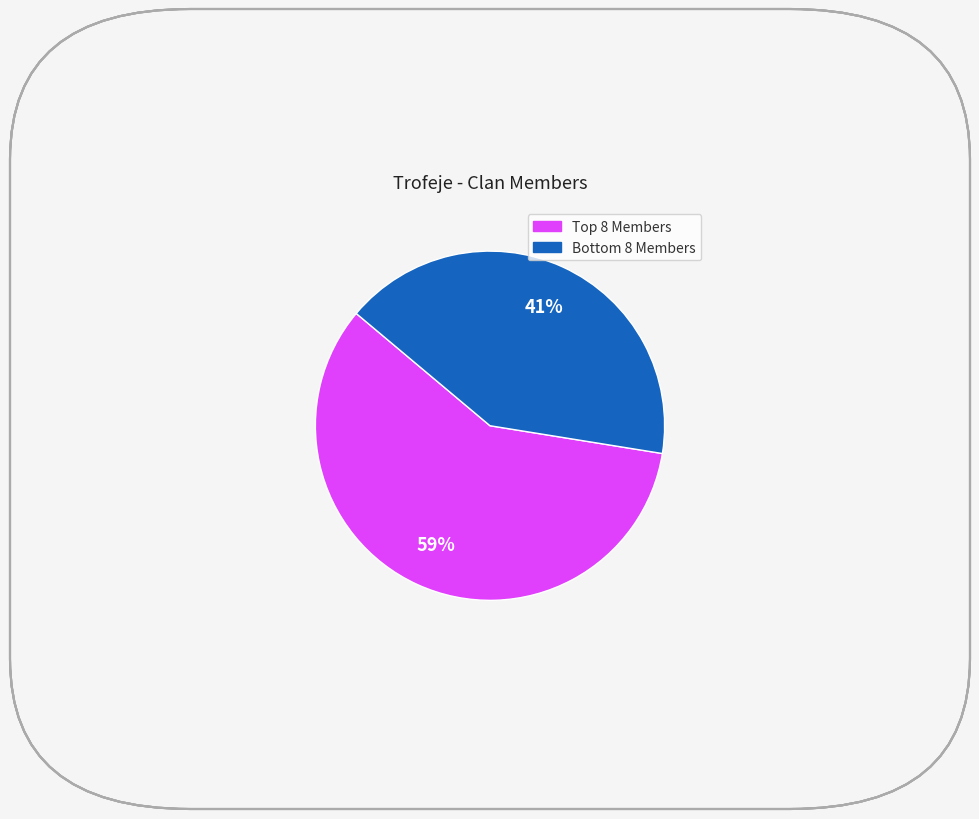

To the nearest percent, what is the average slice percentage?

50%